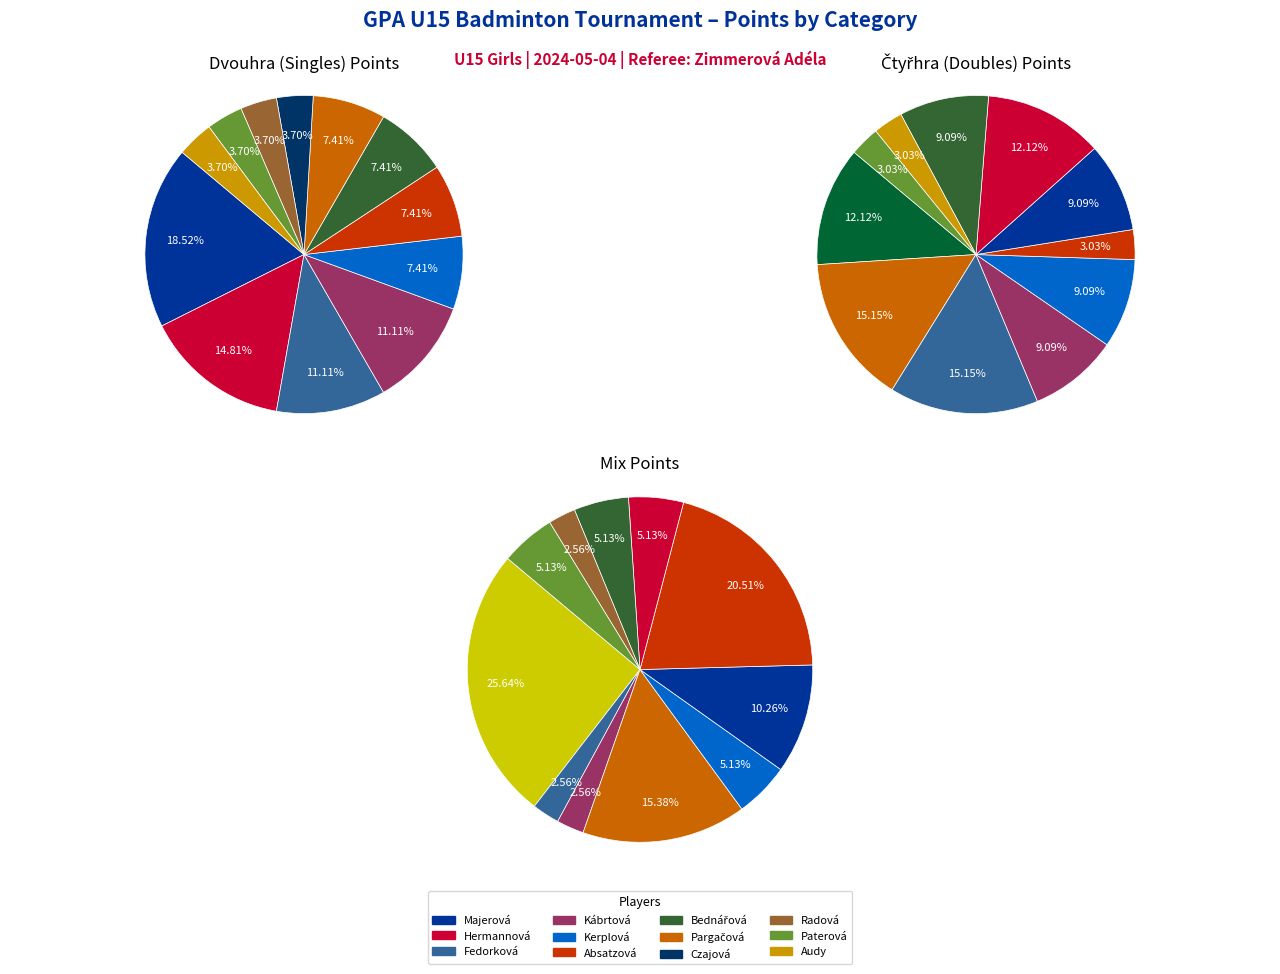

True or false: Kábrtová accounts for 23% of the total.

False